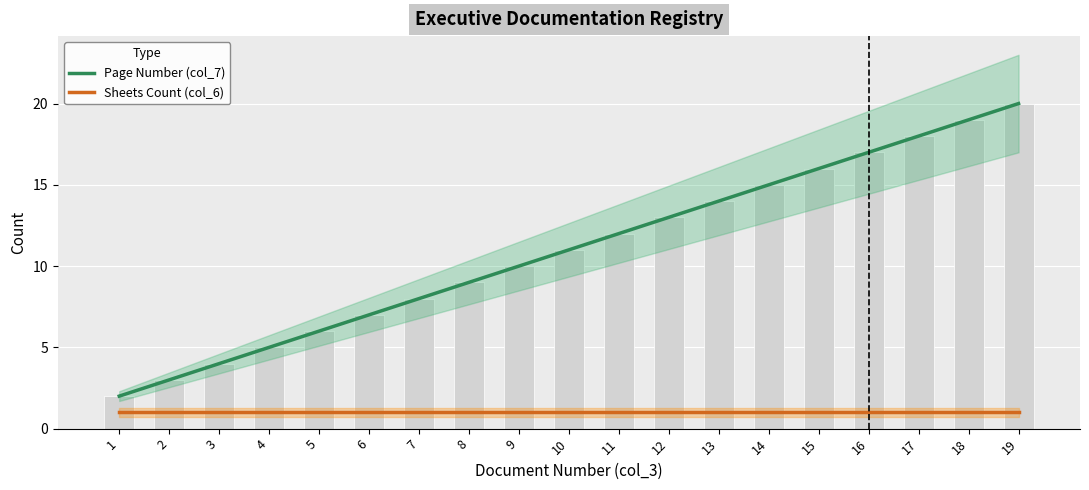

List the series in order of their overall mean, highest first.

Page Number (col_7), Sheets Count (col_6)